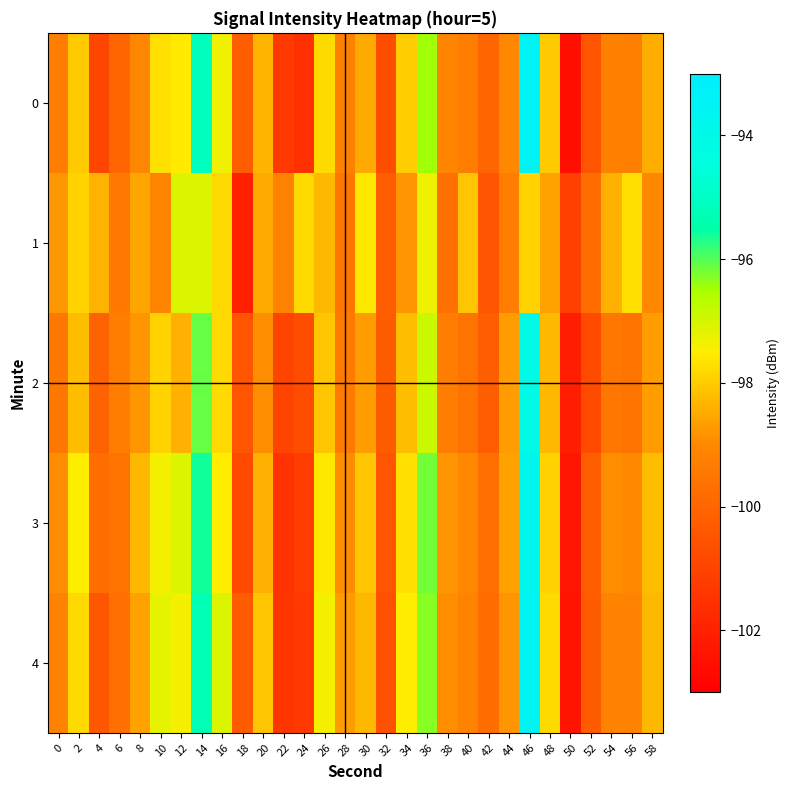

Reading left to right, extract all data points from this chart.

0: 0=-99.3	2=-98.0	4=-100.9	6=-100.0	8=-99.0	10=-97.7	12=-97.6	14=-95.1	16=-97.3	18=-100.2	20=-98.3	22=-101.3	24=-101.6	26=-97.8	28=-99.2	30=-98.5	32=-100.7	34=-98.0	36=-96.5	38=-99.1	40=-99.3	42=-100.0	44=-99.0	46=-93.5	48=-98.0	50=-102.5	52=-100.5	54=-99.2	56=-99.2	58=-98.5
1: 0=-98.8	2=-97.9	4=-98.4	6=-99.4	8=-98.6	10=-99.1	12=-97.1	14=-97.1	16=-97.8	18=-102.0	20=-98.5	22=-99.1	24=-97.8	26=-98.3	28=-99.5	30=-97.6	32=-100.2	34=-98.8	36=-97.3	38=-99.7	40=-98.1	42=-100.5	44=-99.3	46=-97.9	48=-98.6	50=-101.1	52=-99.8	54=-98.4	56=-97.7	58=-99.0
2: 0=-99.5	2=-98.2	4=-100.1	6=-99.3	8=-98.8	10=-97.9	12=-98.4	14=-96.1	16=-97.8	18=-100.5	20=-98.9	22=-101.0	24=-100.7	26=-98.1	28=-99.4	30=-98.7	32=-100.3	34=-98.2	36=-96.9	38=-99.3	40=-99.6	42=-100.2	44=-98.7	46=-94.1	48=-98.3	50=-102.1	52=-100.8	54=-99.5	56=-99.6	58=-98.7
3: 0=-98.9	2=-97.5	4=-99.8	6=-99.6	8=-98.3	10=-97.4	12=-97.1	14=-95.6	16=-97.5	18=-100.8	20=-98.4	22=-101.5	24=-101.2	26=-97.6	28=-98.9	30=-98.1	32=-100.5	34=-97.7	36=-96.2	38=-98.8	40=-99.0	42=-99.7	44=-98.6	46=-93.8	48=-97.9	50=-102.3	52=-100.2	54=-98.9	56=-99.0	58=-98.2
4: 0=-99.1	2=-97.8	4=-100.4	6=-99.7	8=-98.6	10=-97.2	12=-97.4	14=-95.3	16=-97.1	18=-100.3	20=-98.1	22=-101.4	24=-101.3	26=-97.4	28=-98.7	30=-98.3	32=-100.6	34=-97.5	36=-96.3	38=-98.9	40=-99.1	42=-99.8	44=-98.8	46=-93.6	48=-97.8	50=-102.4	52=-100.3	54=-99.1	56=-99.1	58=-98.3